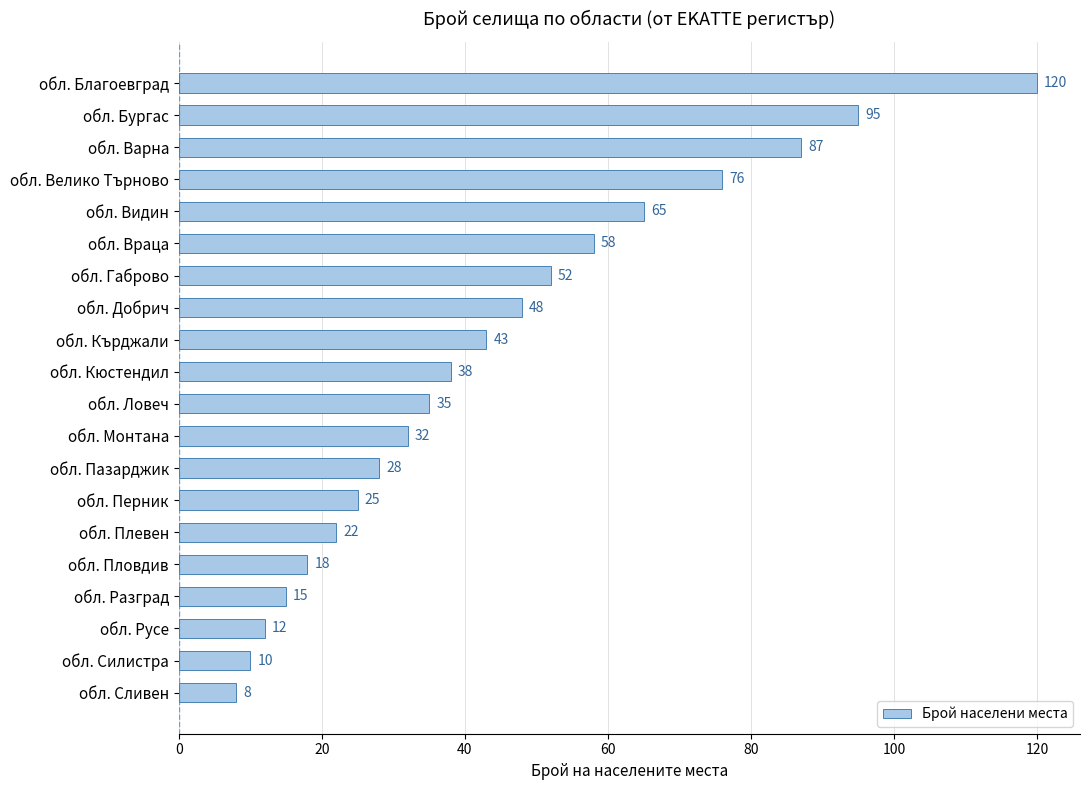

At which category does the chart reach its minimum across all series?

обл. Сливен